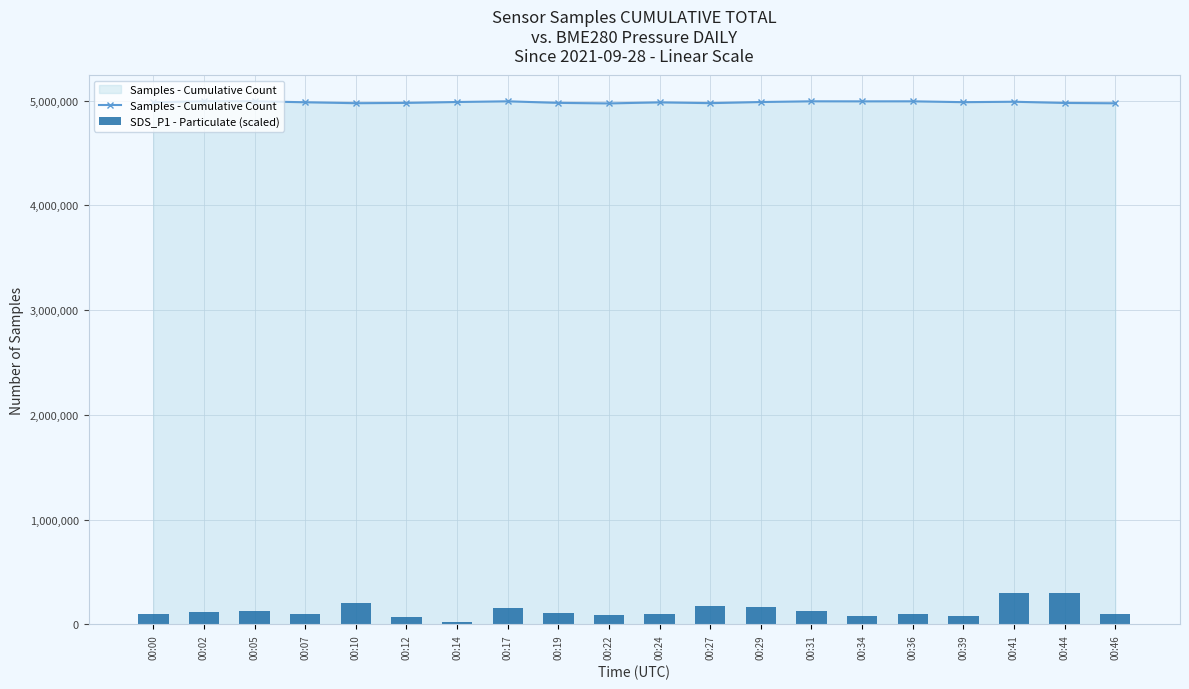

Which series has the largest range (max minus min)?

SDS_P1 - Particulate (scaled)